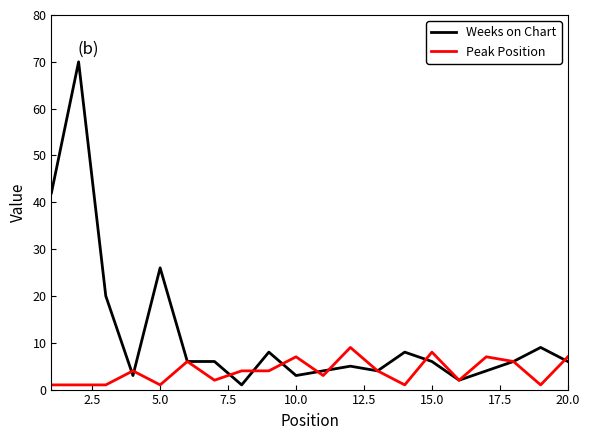

Does the chart display data point markers on the line(s)?

No